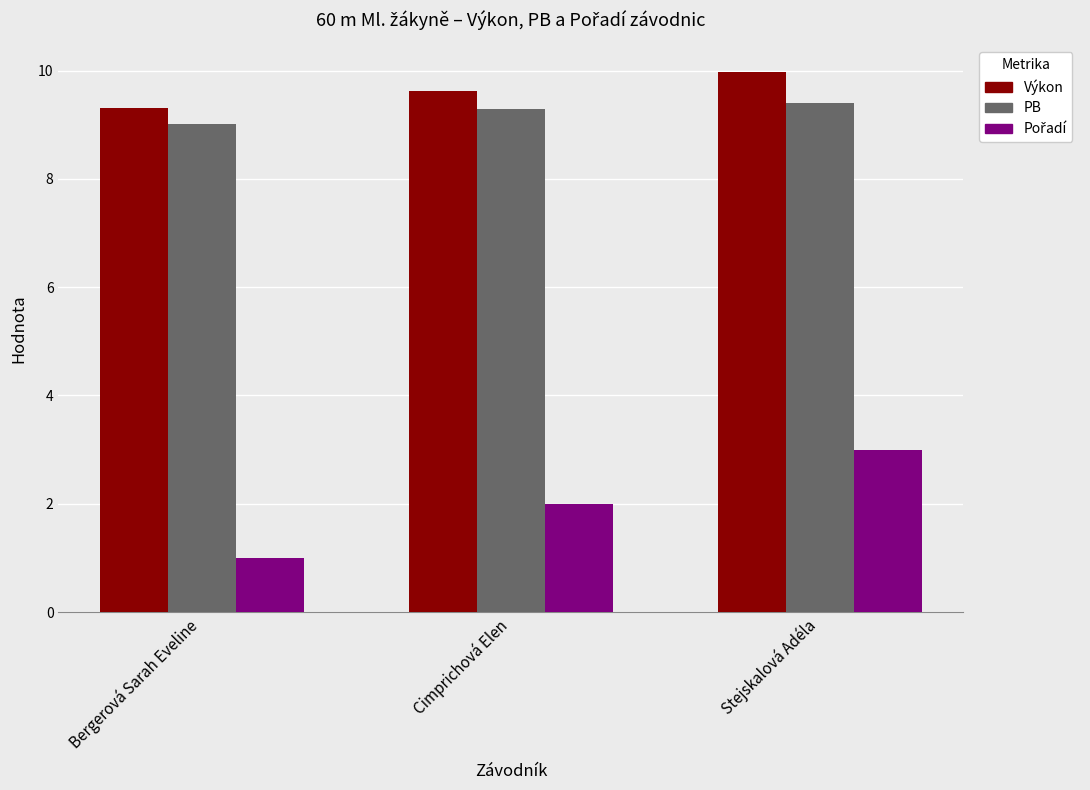

What is the difference between the highest and lowest values at Bergerová Sarah Eveline?

8.3